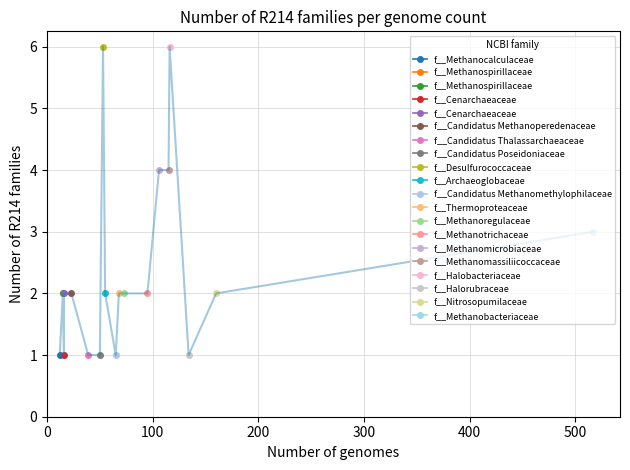

The chart shows a value of 3 at f__Thermofilaceae. True or false?

False